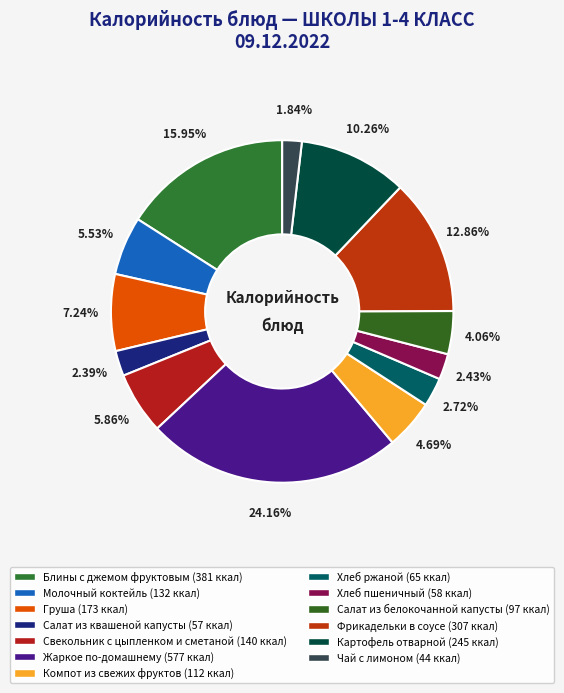

Does Блины с джемом фруктовым account for over 50% of the chart?

No